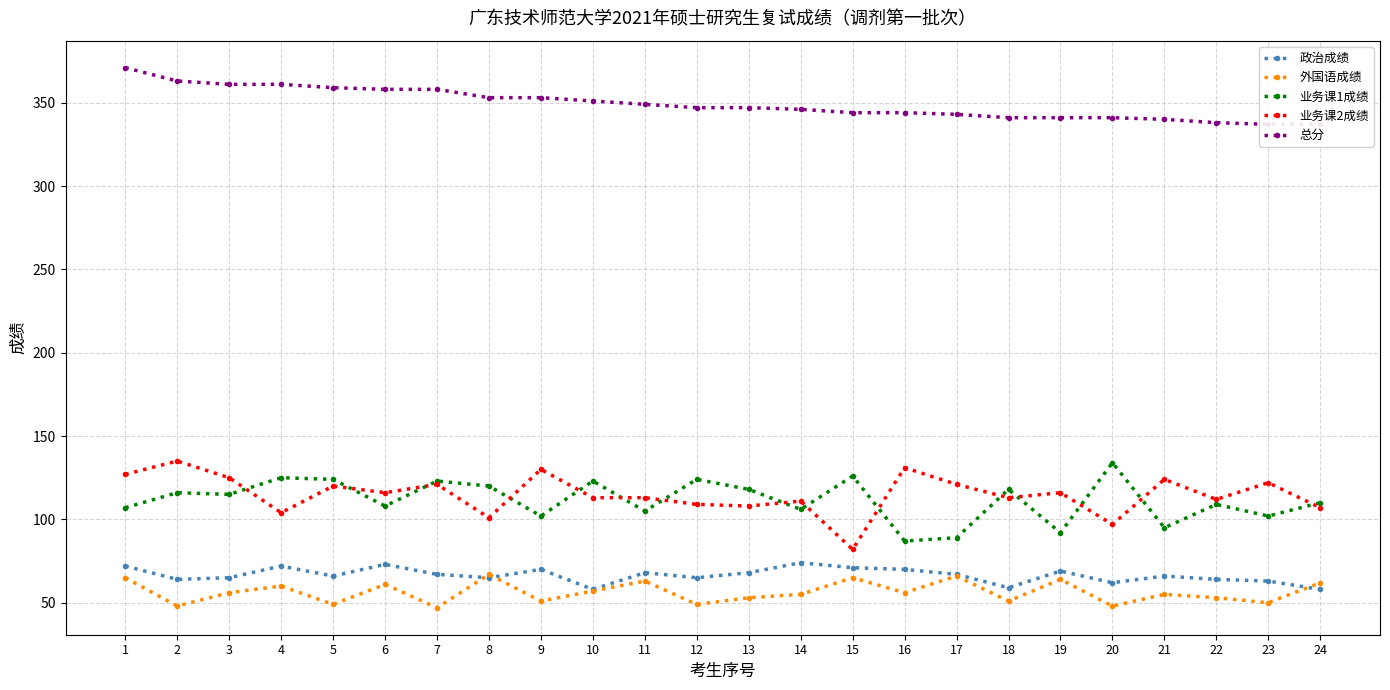

Does the chart display data point markers on the line(s)?

Yes